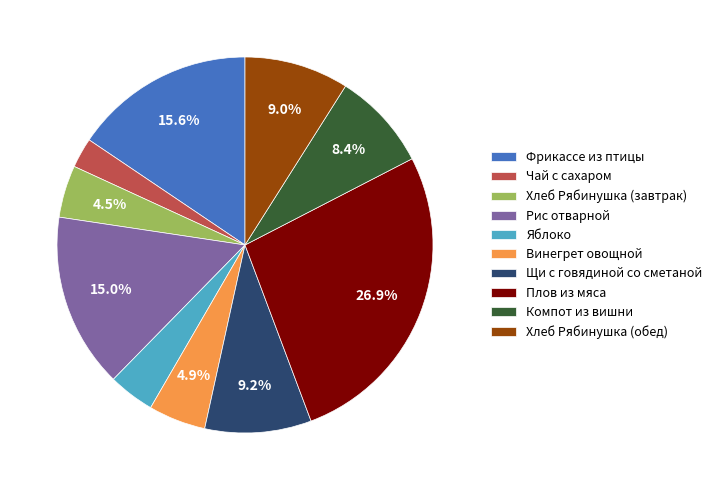

To the nearest percent, what is the difference between the Яблоко and Чай с сахаром slice percentages?

1%